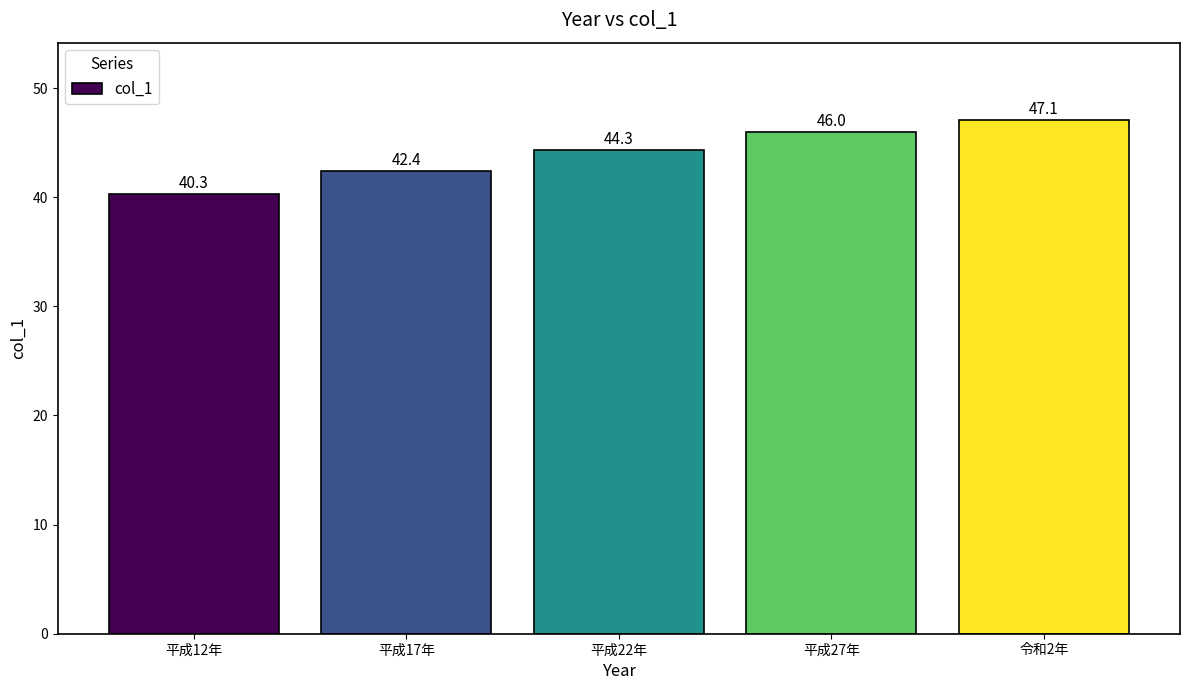

Which category has the lowest value across all series?

平成12年